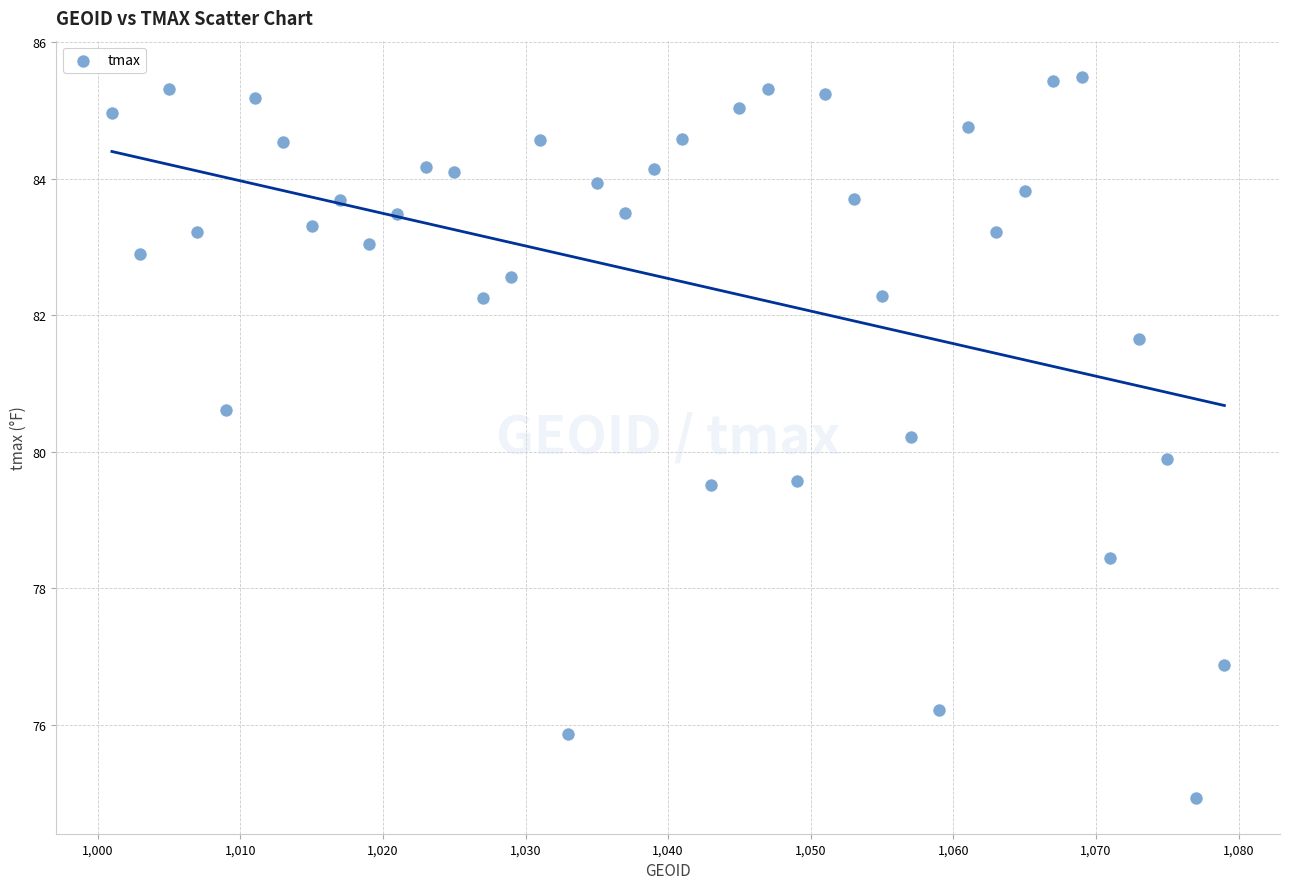

What is the range of X values (max minus min)?

78.0